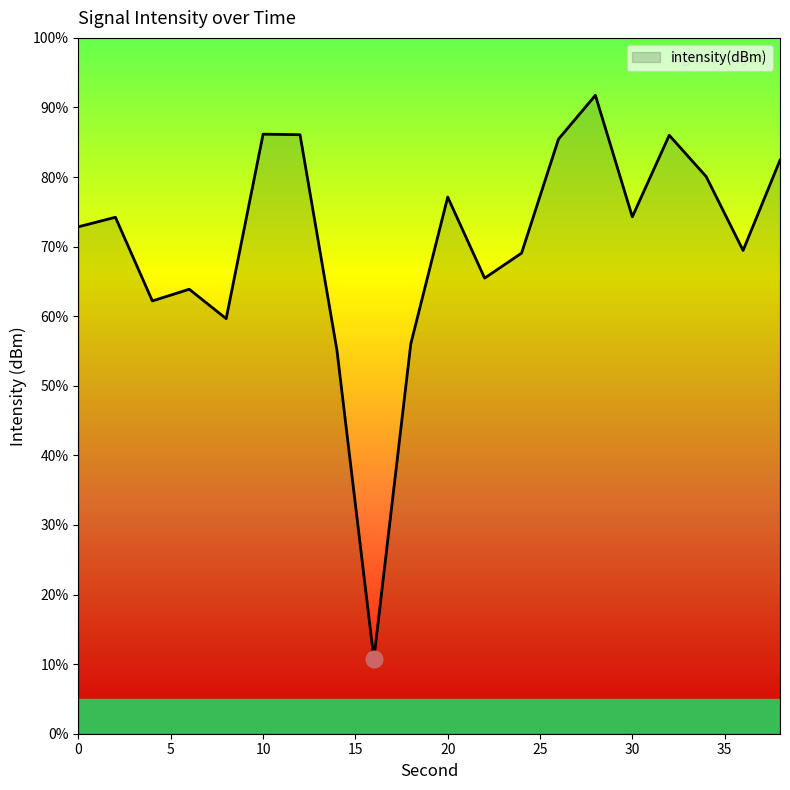

What is the difference between the maximum and minimum values?

81.0